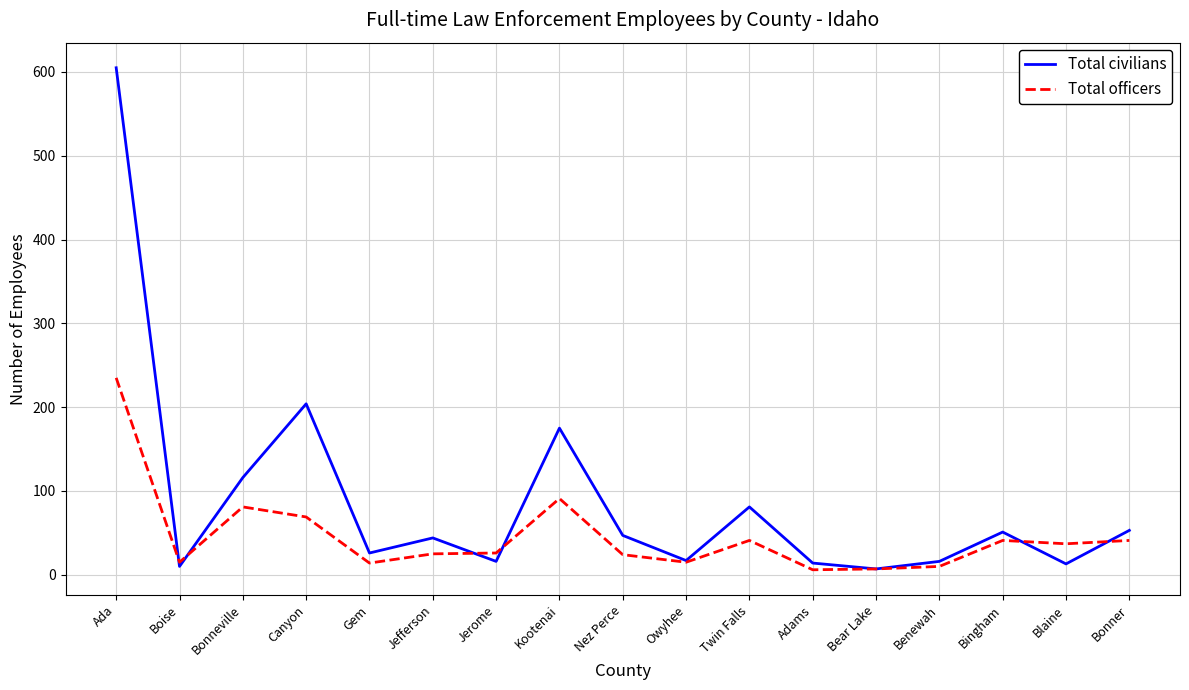

Which series has the largest range (max minus min)?

Total civilians